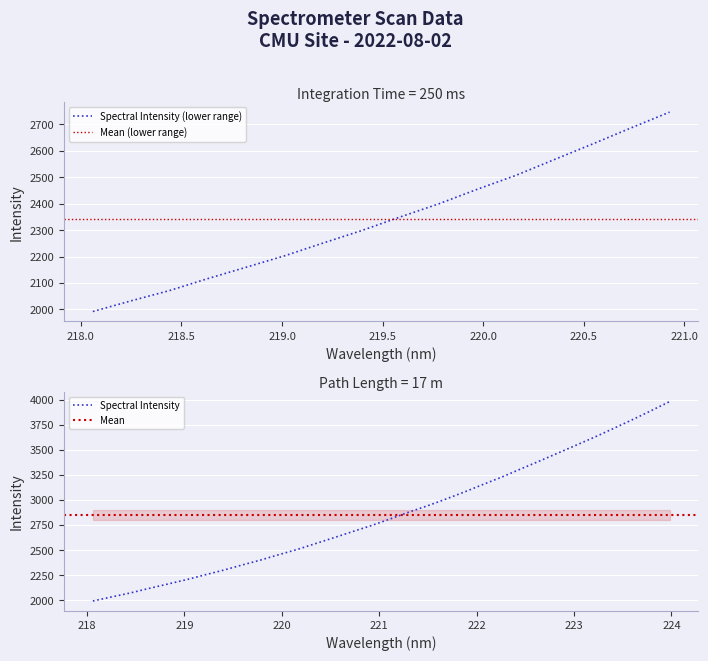

Rank the categories by value from lowest to highest.

218.0596, 218.2508, 218.442, 218.6332, 218.8244, 219.0156, 219.2067, 219.3979, 219.589, 219.7801, 219.9712, 220.1623, 220.3533, 220.5444, 220.7354, 220.9264, 221.1174, 221.3083, 221.4993, 221.6902, 221.8812, 222.0721, 222.263, 222.4538, 222.6447, 222.8355, 223.0264, 223.2172, 223.408, 223.5987, 223.7895, 223.9802